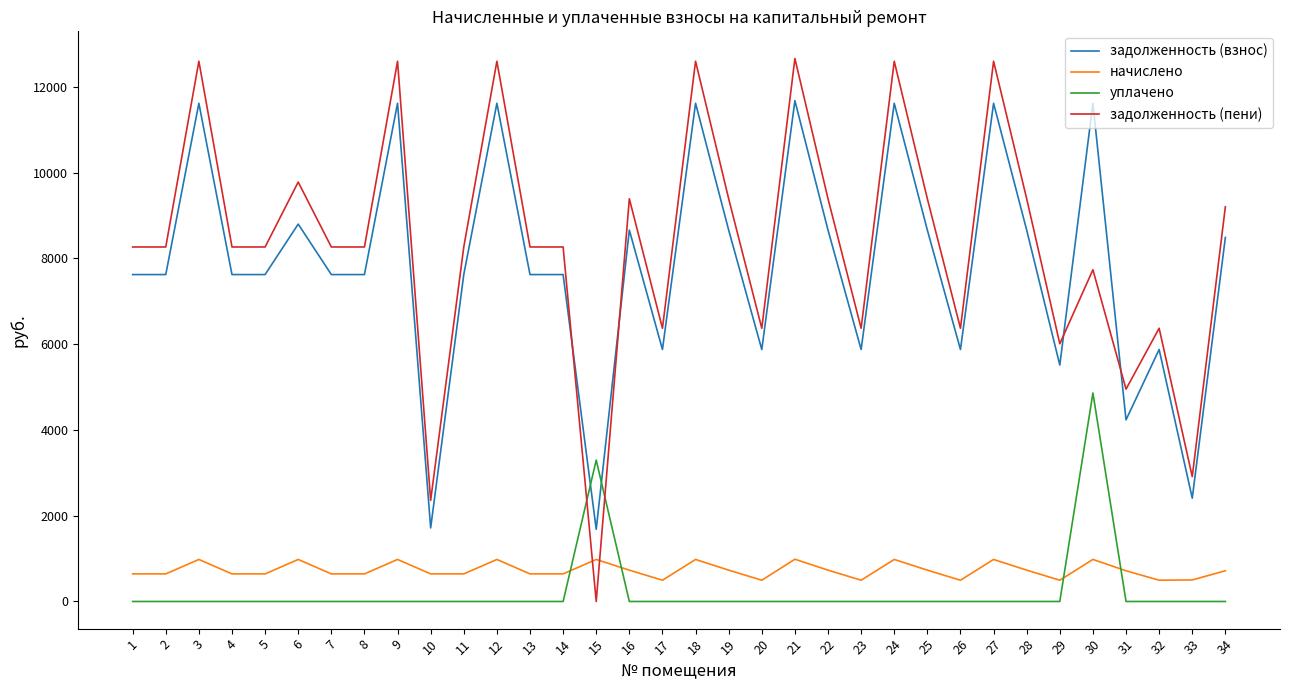

Rank the series by their maximum value, from highest to lowest.

задолженность (пени), задолженность (взнос), уплачено, начислено